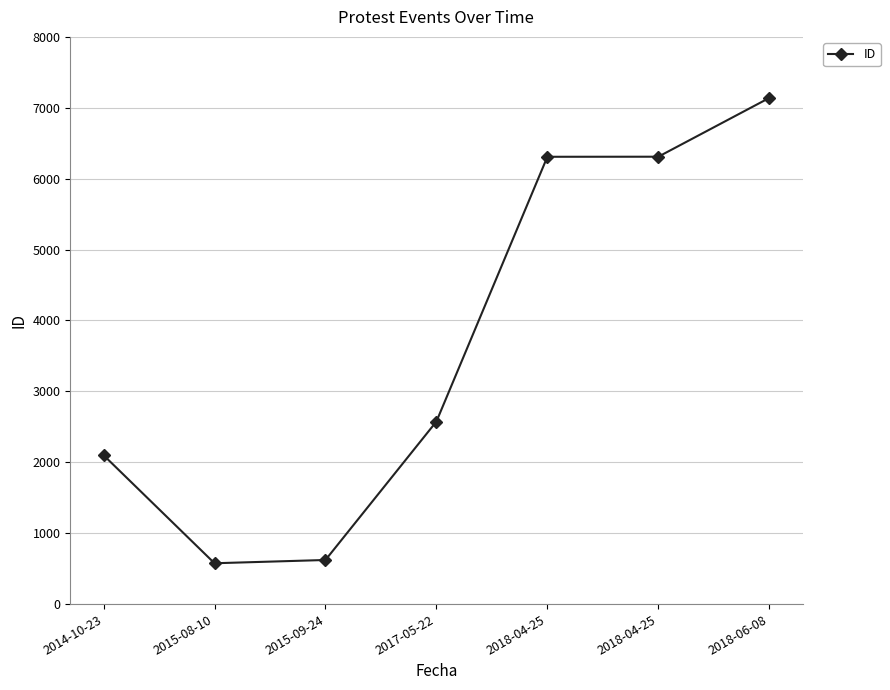

How many lines are shown in the chart?

1